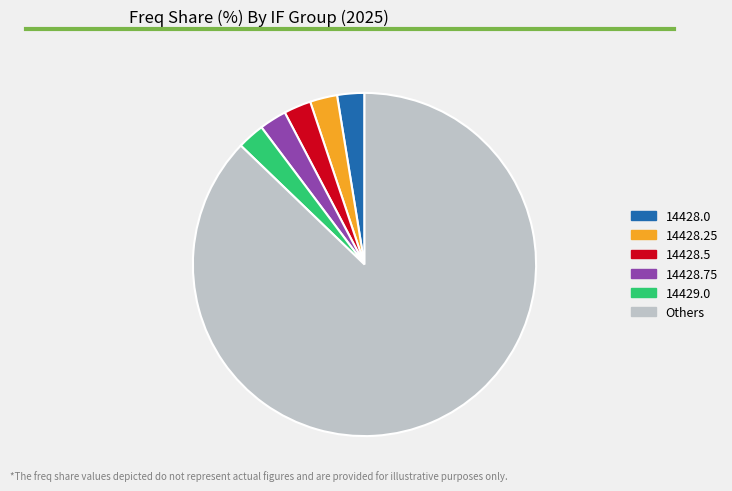

Is it true that 14428.5 is 3% of the pie?

True